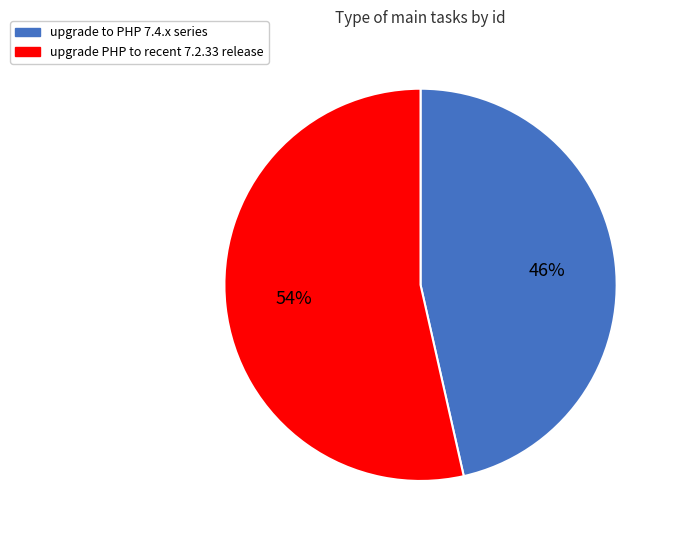

To the nearest percent, what percentage of the pie is upgrade to PHP 7.4.x series?

46%